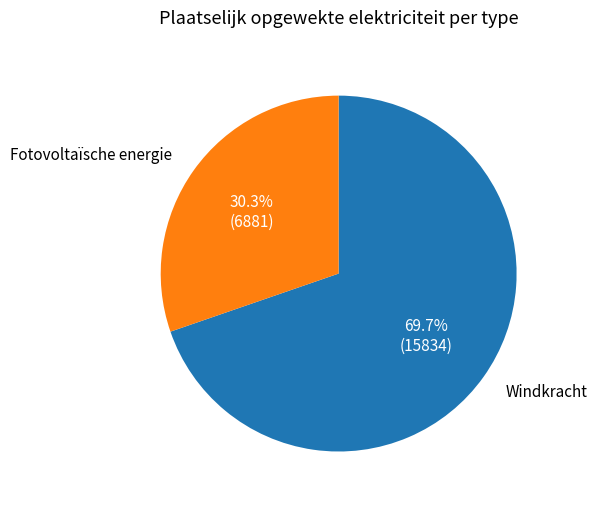

Is there any slice that represents more than half of the pie?

Yes